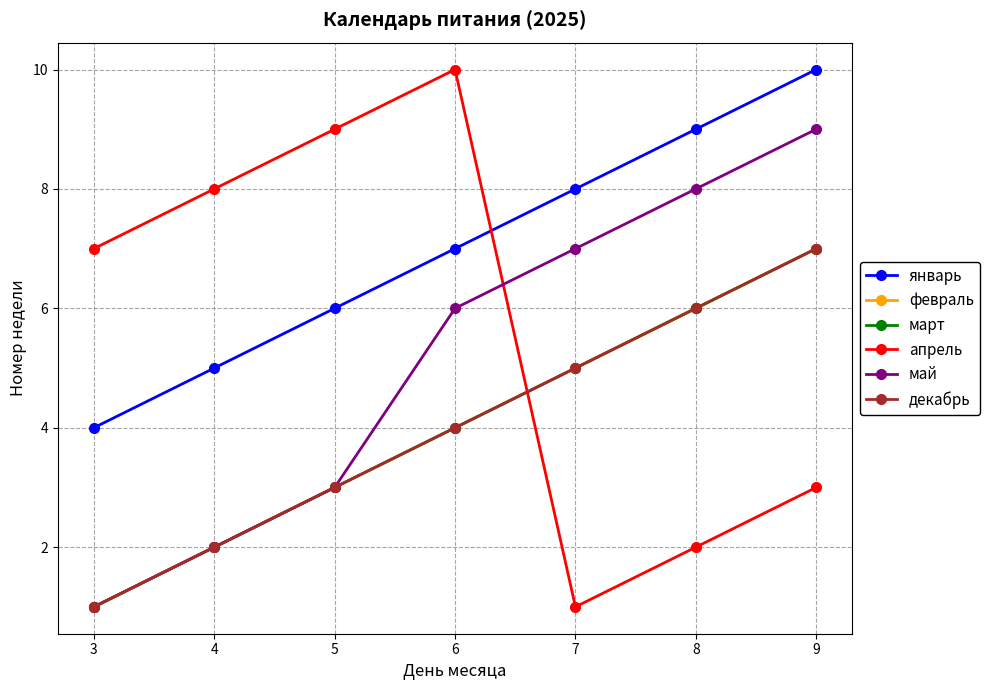

Is it true that январь equals 16 at 9?

False